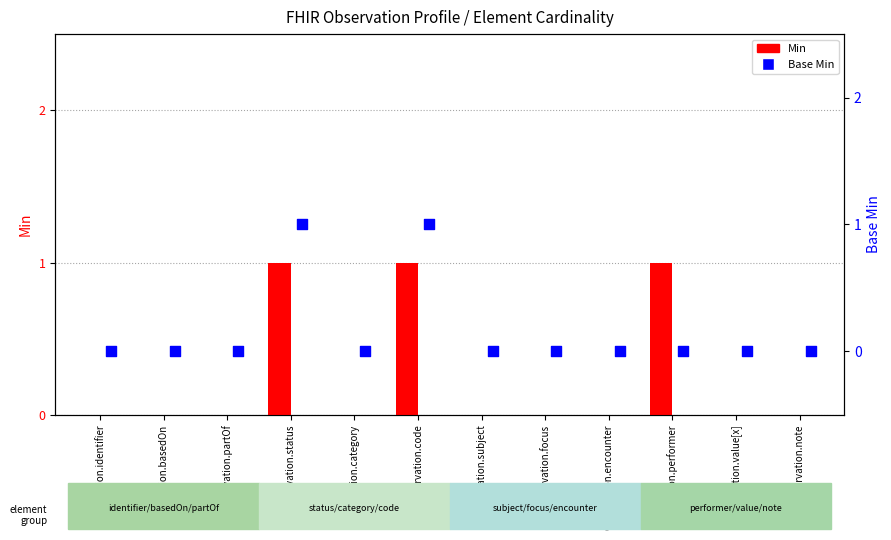

Is the value of Min at Observation.partOf greater than the value of Base Min at Observation.encounter?

No